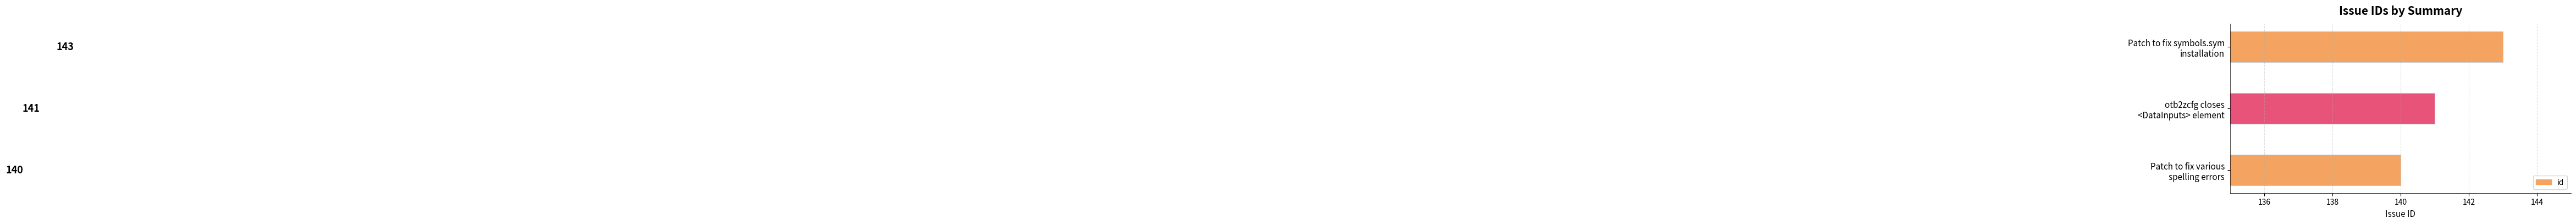

Which label corresponds to the smallest value in the chart?

Patch to fix various
spelling errors